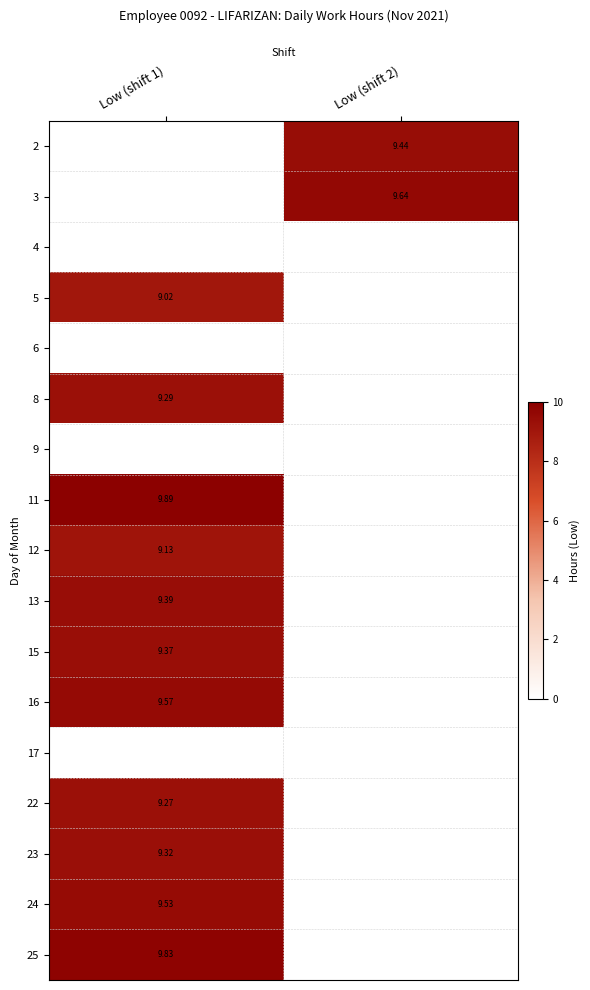

Which has a higher value, Low (shift 2) or Low (shift 1)?

Low (shift 2)